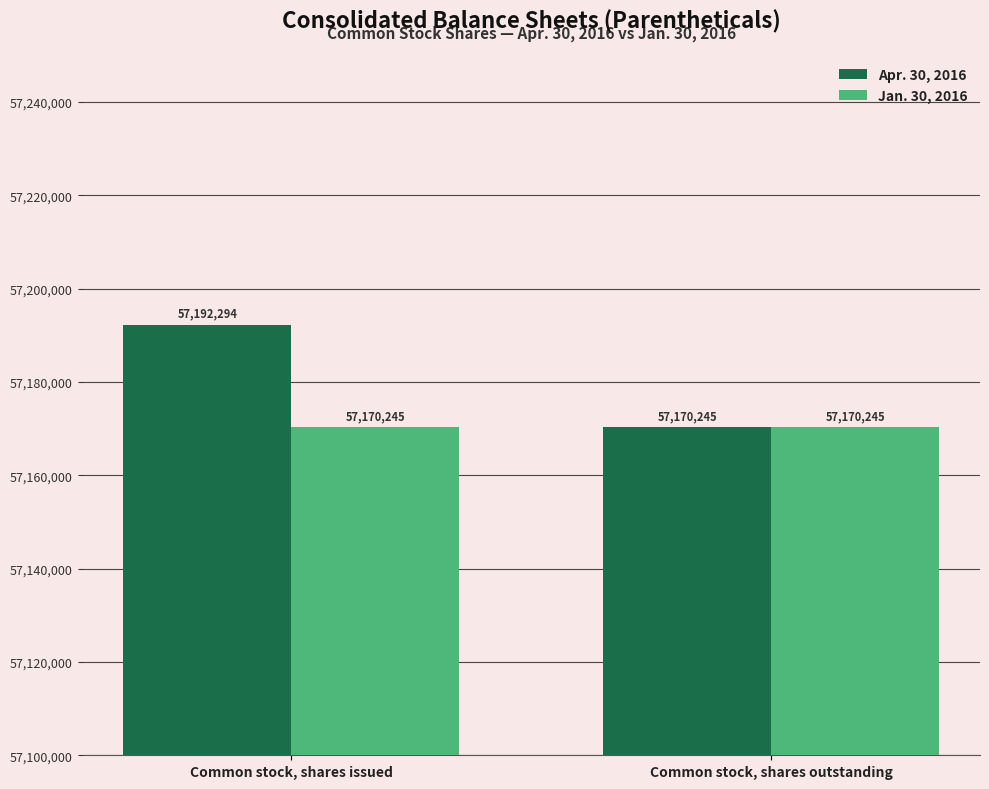

Is it true that Jan. 30, 2016 equals 57170245 at Common stock, shares outstanding?

True